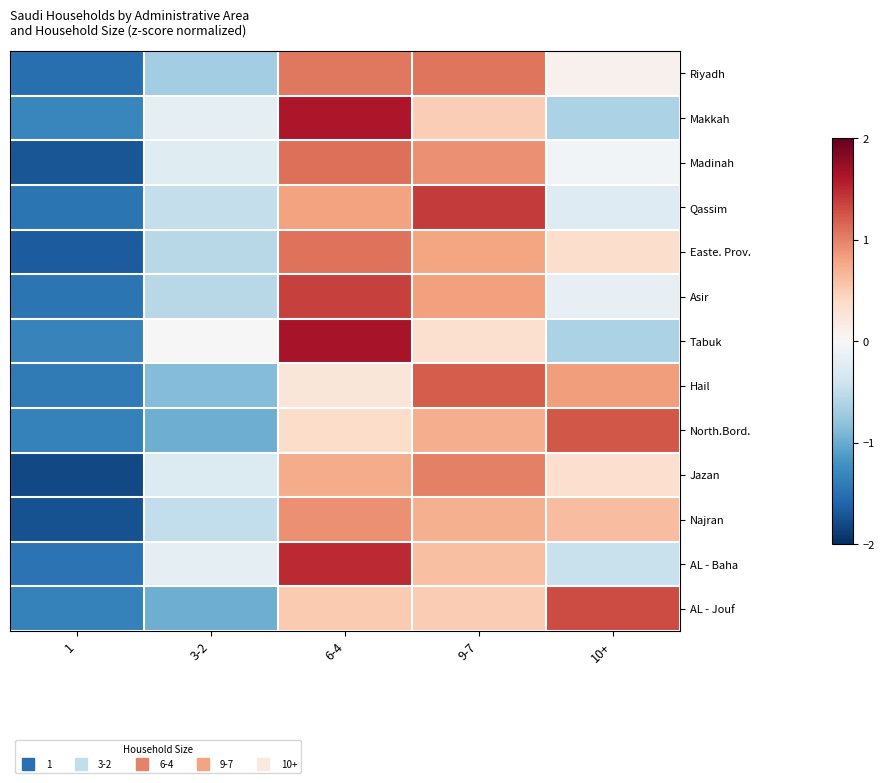

At which category is the sum across all series the highest?

6-4